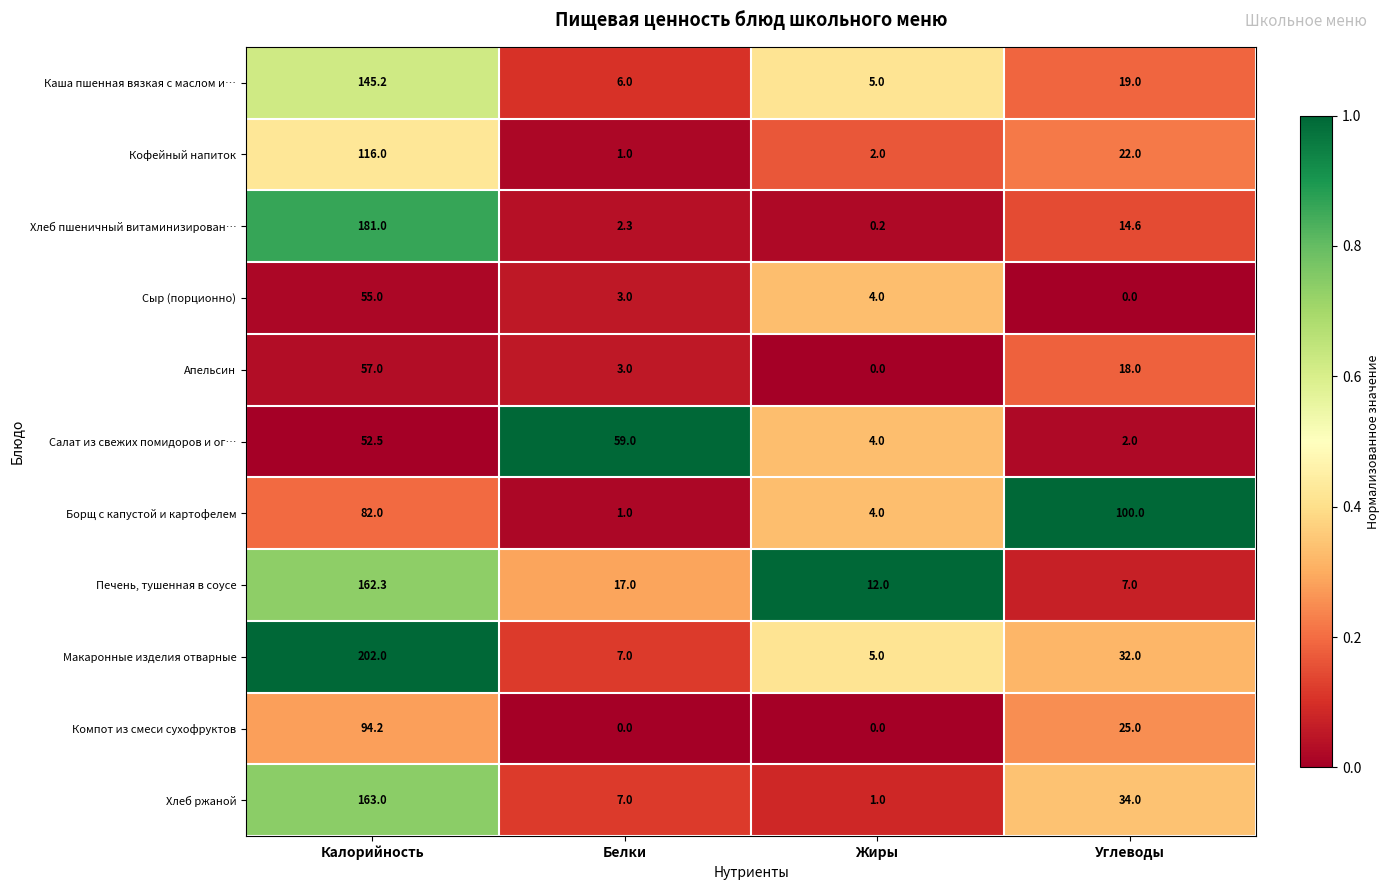

Where is Компот из смеси сухофруктов nearest to the value 47?

Углеводы